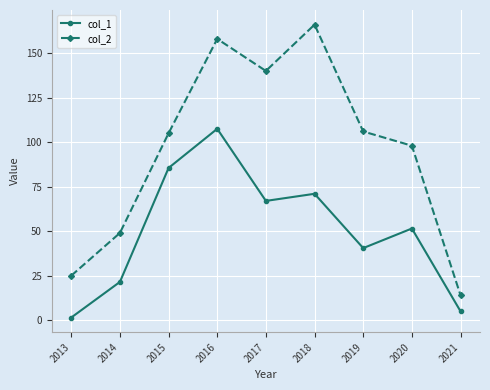

At which category is the sum across all series the highest?

2016